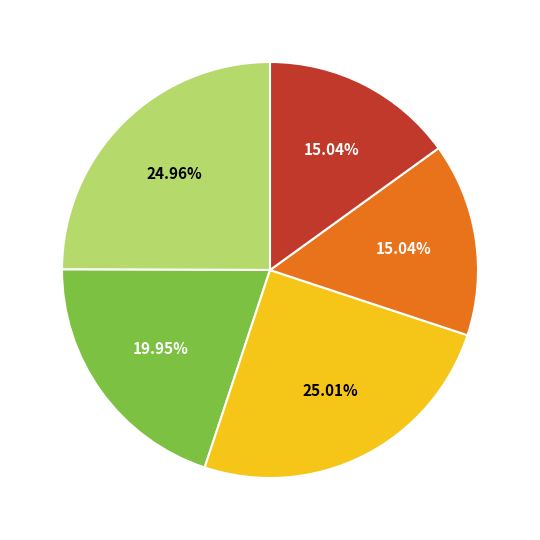

Does any single category account for the majority?

No